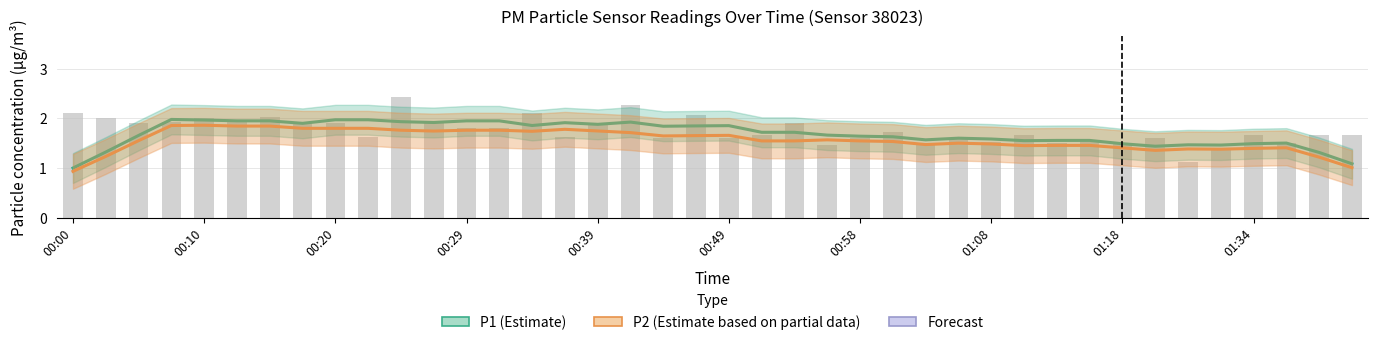

What is the sum of the P1 (Estimate) values at 00:29 and 14?

3.8